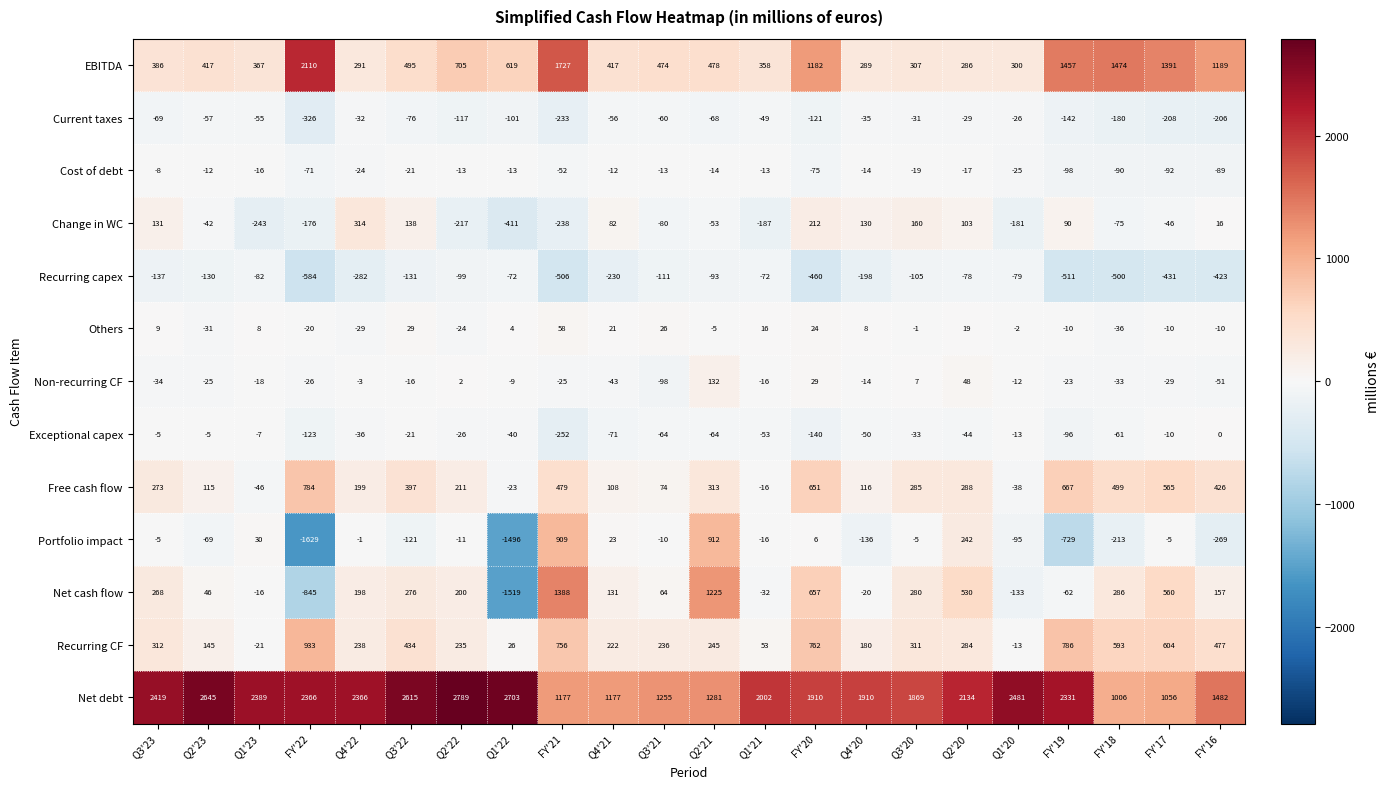

What is the difference between the highest and lowest values at Q1'23?

2632